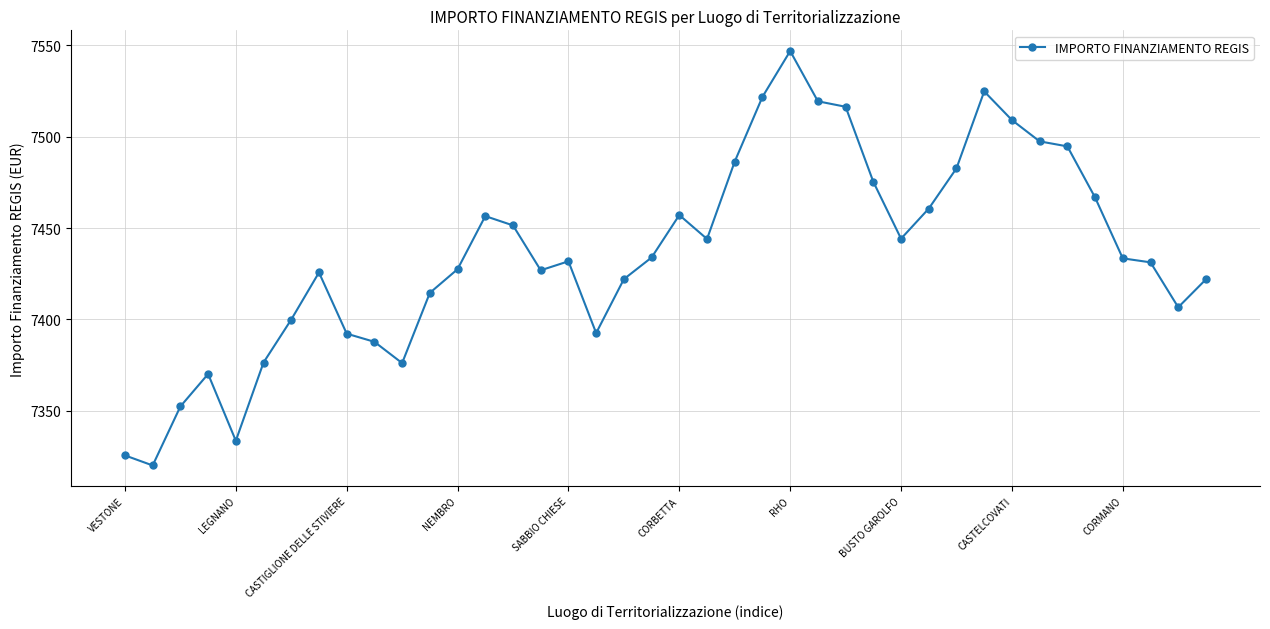

What is the difference between the maximum and second lowest values?

221.2